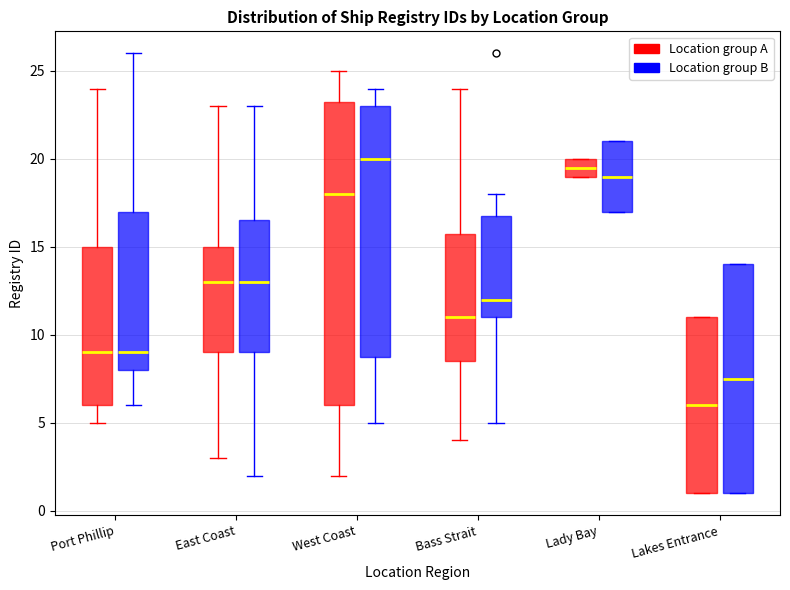

Reading left to right, transcribe this box plot: for each box, give where its median line is, the range the box spans, and where its two whiskers end, as read against the y-axis. The values are not printed on the chart, so give them approximately, as read against the axis.

Port Phillip (Location group A): median 9.0, box 6.0 to 15.0, whiskers 5.0 to 24.0
Port Phillip (Location group B): median 9.0, box 8.0 to 17.0, whiskers 6.0 to 26.0
East Coast (Location group A): median 13.0, box 9.0 to 15.0, whiskers 3.0 to 23.0
East Coast (Location group B): median 13.0, box 9.0 to 16.5, whiskers 2.0 to 23.0
West Coast (Location group A): median 18.0, box 6.0 to 23.5, whiskers 2.0 to 25.0
West Coast (Location group B): median 20.0, box 9.0 to 23.0, whiskers 5.0 to 24.0
Bass Strait (Location group A): median 11.0, box 8.5 to 16.0, whiskers 4.0 to 24.0
Bass Strait (Location group B): median 12.0, box 11.0 to 17.0, whiskers 5.0 to 18.0
Lady Bay (Location group A): median 19.5, box 19.0 to 20.0, whiskers 19.0 to 20.0
Lady Bay (Location group B): median 19.0, box 17.0 to 21.0, whiskers 17.0 to 21.0
Lakes Entrance (Location group A): median 6.0, box 1.0 to 11.0, whiskers 1.0 to 11.0
Lakes Entrance (Location group B): median 7.5, box 1.0 to 14.0, whiskers 1.0 to 14.0